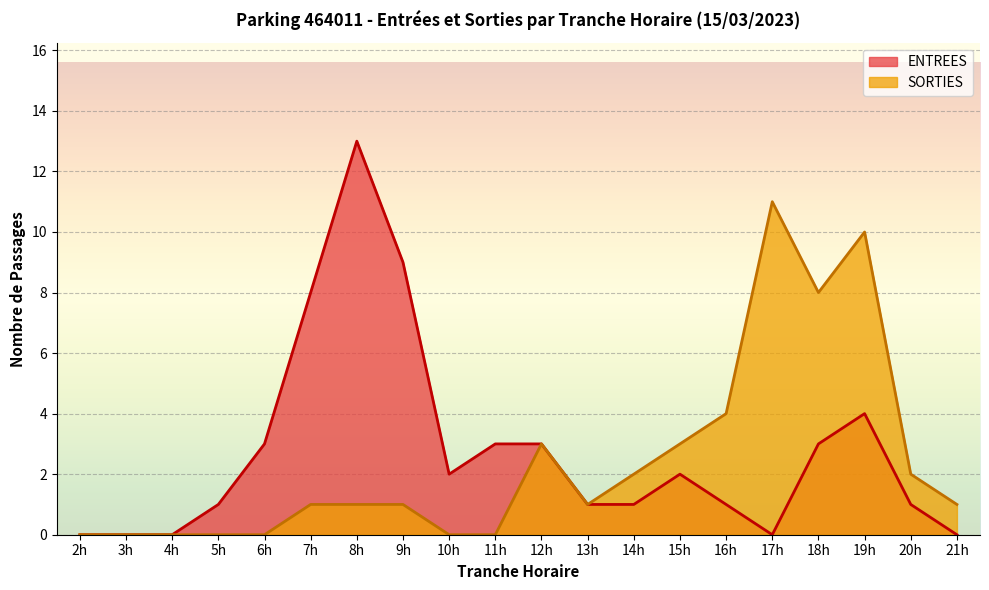

Which series has the widest spread of values?

ENTREES